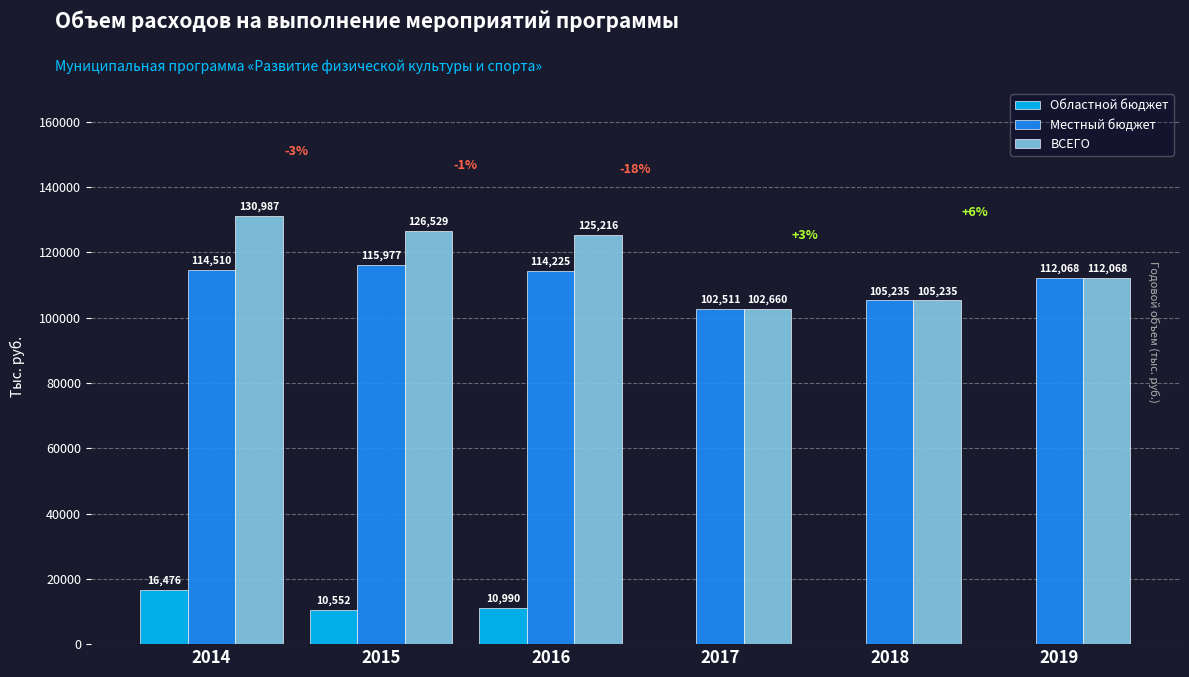

What is the average value of the ВСЕГО series?

117115.7